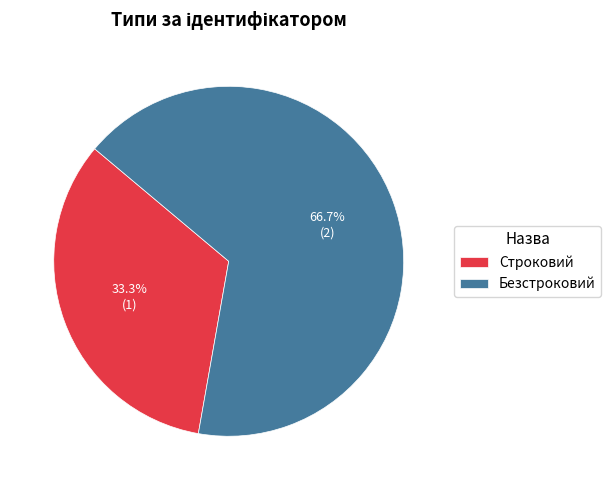

Which has a higher value, Строковий or Безстроковий?

Безстроковий